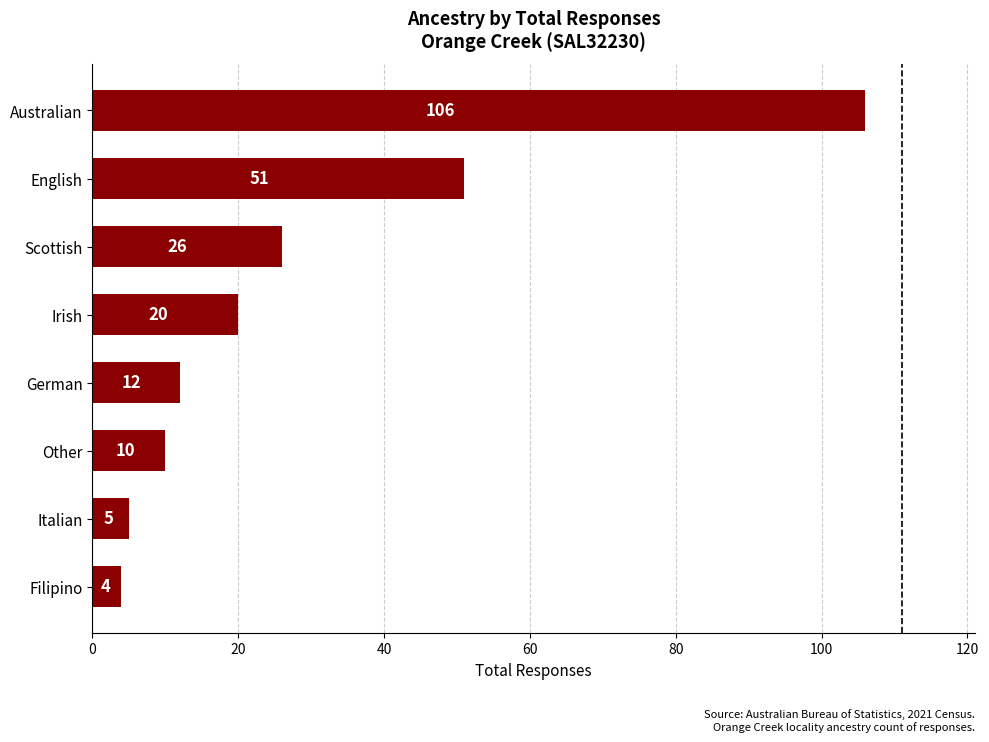

How many bars are there in total?

8